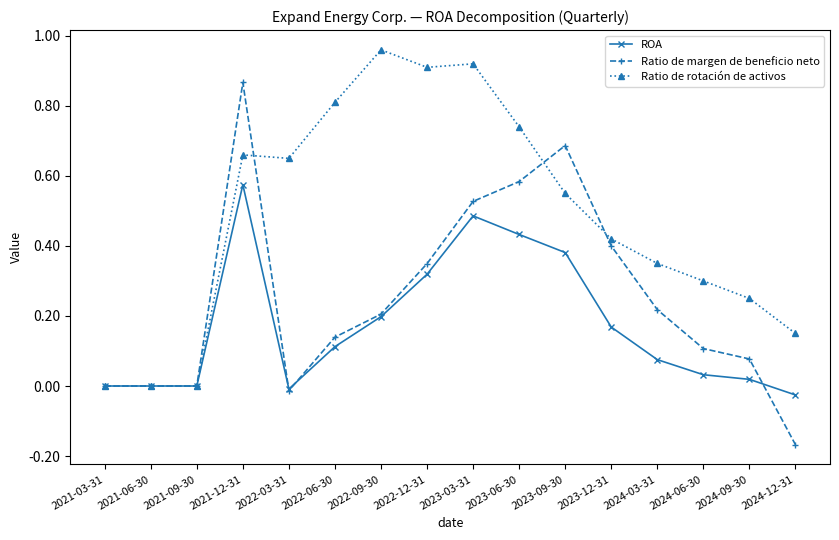

What position from the left is 2021-03-31?

1